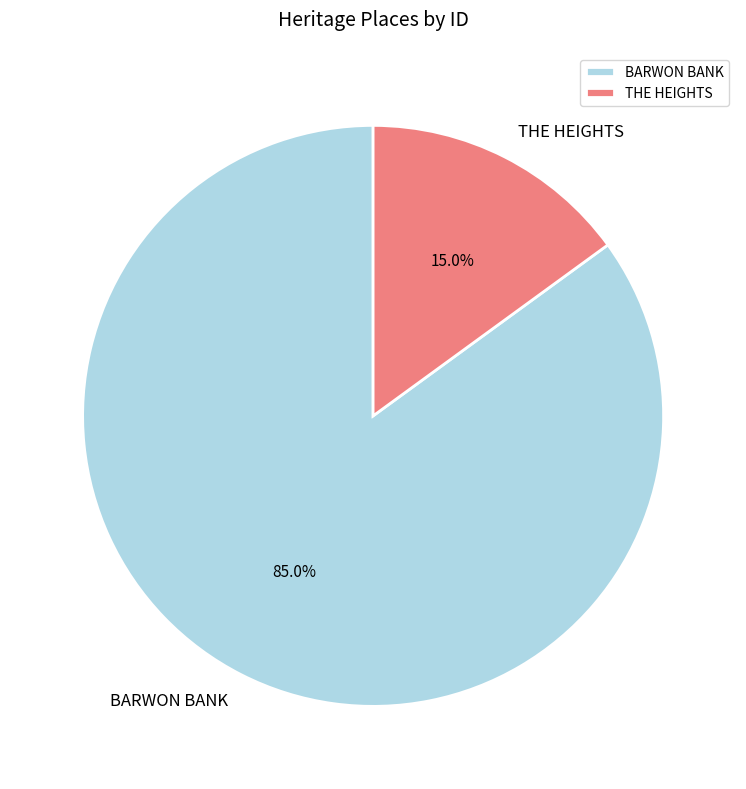

Approximately how many times larger is the value at BARWON BANK compared to THE HEIGHTS?

5.7